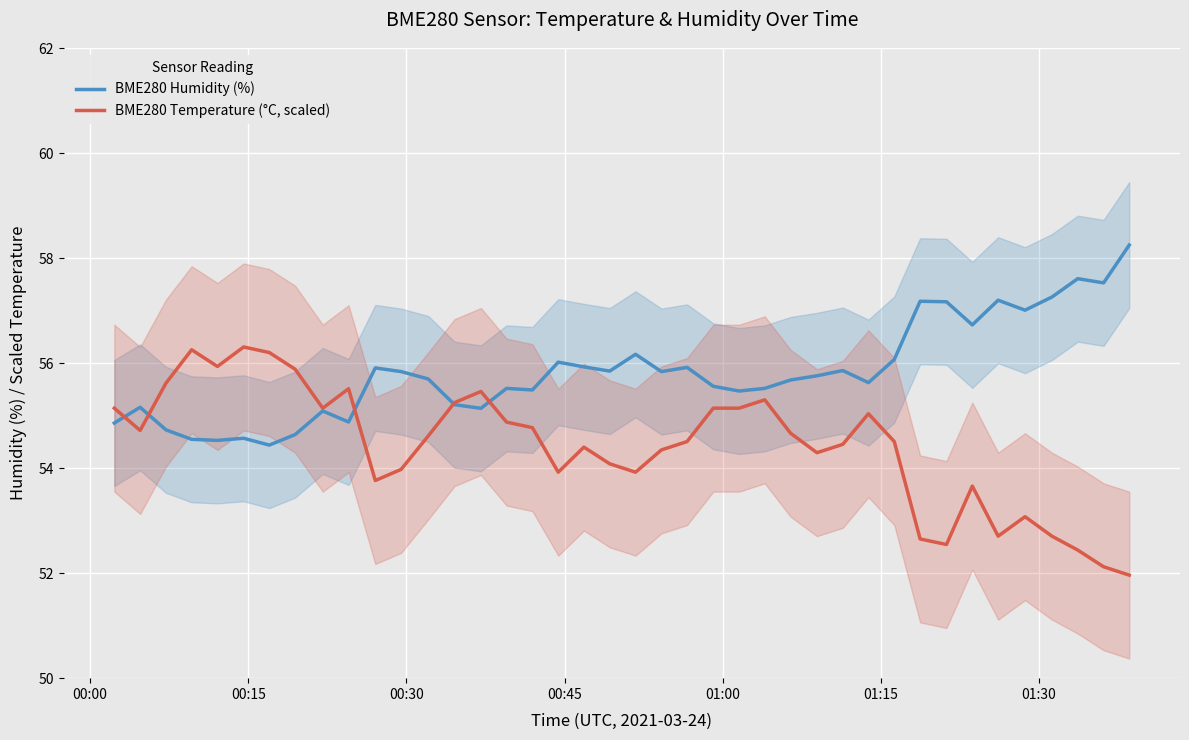

What is the average value of the BME280 Humidity (%) series?

55.8